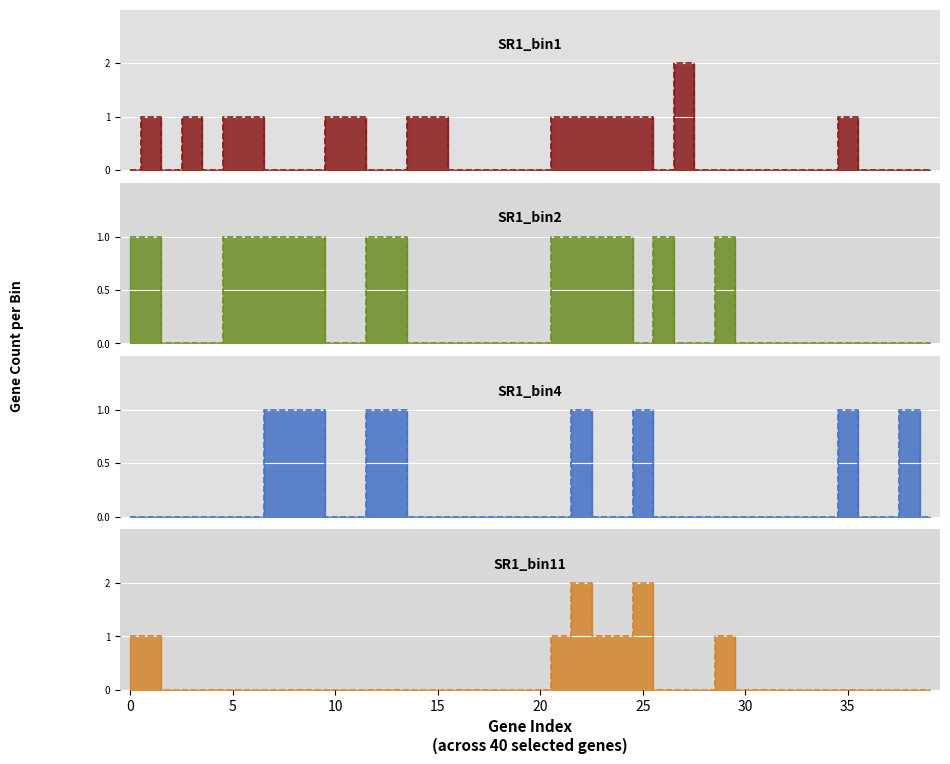

True or false: SR1_bin4 has a value of 1 at 35.

True